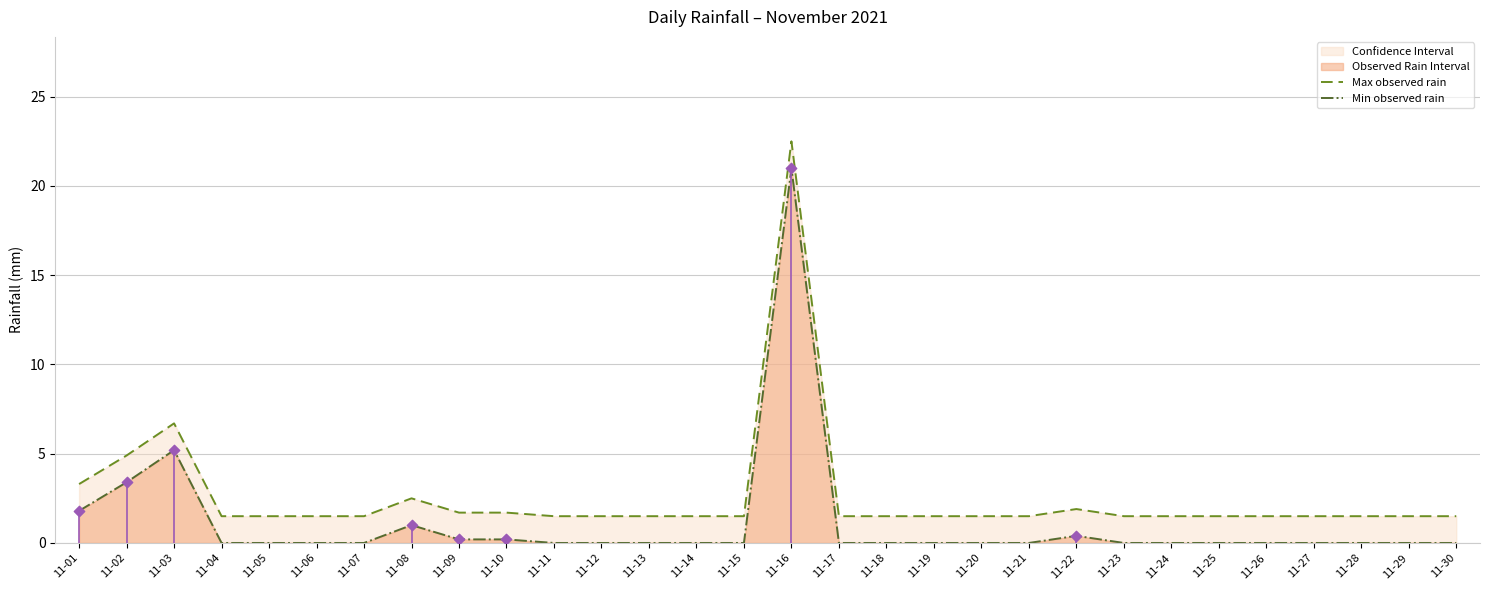

Which series has the largest total across all categories?

Max observed rain